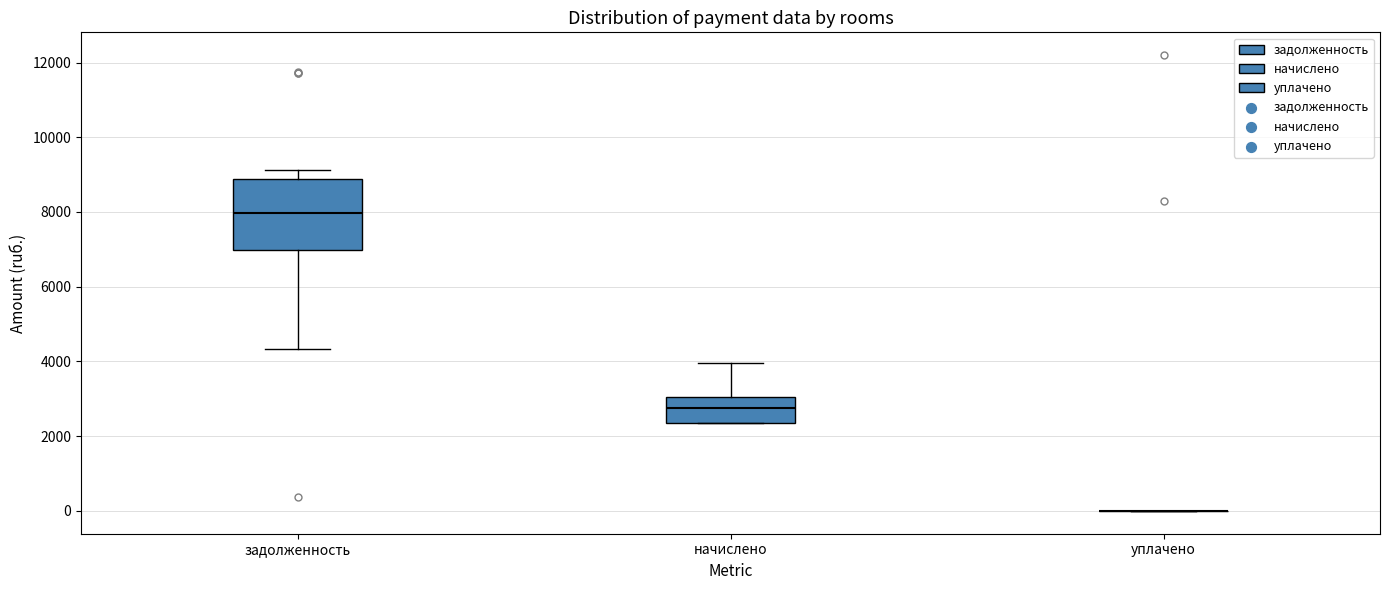

Reading left to right, transcribe this box plot: for each box, give where its median line is, the range the box spans, and where its two whiskers end, as read against the y-axis. The values are not printed on the chart, so give them approximately, as read against the axis.

задолженность: median 8000, box 7000 to 8800, whiskers 4400 to 9200
начислено: median 2800, box 2400 to 3000, whiskers 2400 to 4000
уплачено: box collapsed to a line at 0, whiskers 0 to 0